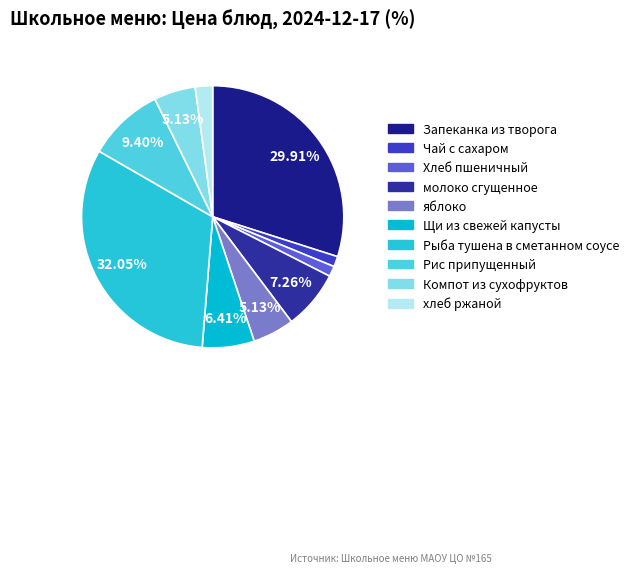

To the nearest percent, what is the combined percentage of яблоко and Рис припущенный?

15%